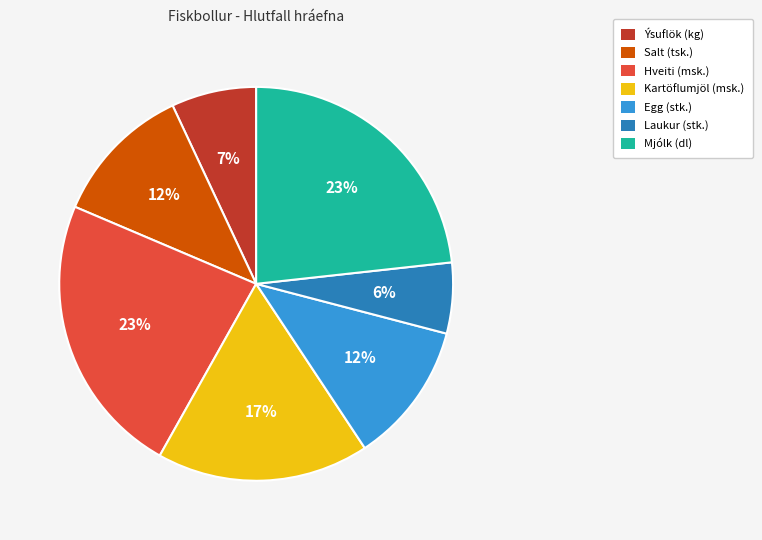

Is the sum of Egg (stk.) and Salt (tsk.) greater than half?

No